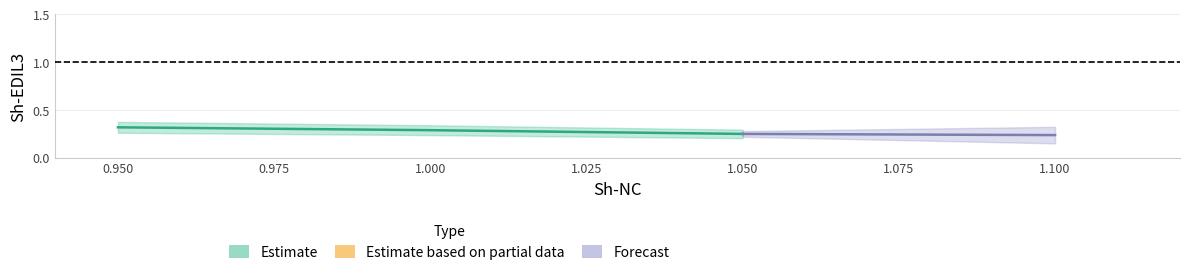

Count the values in the range 0 to 1.

3